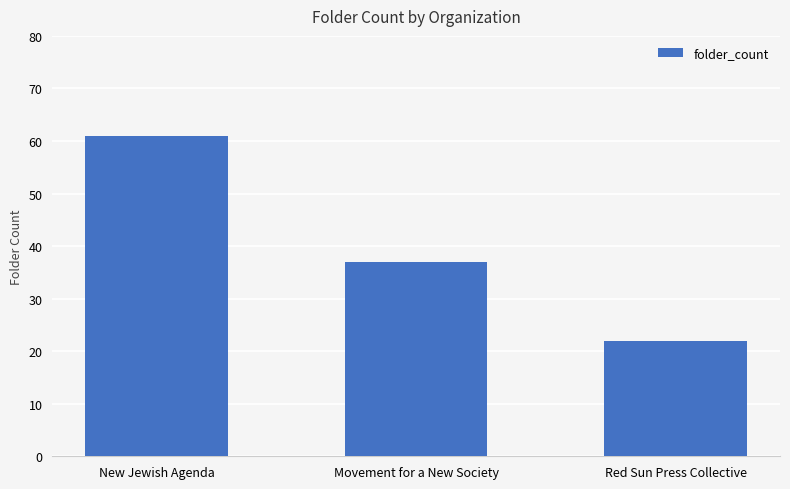

What is the difference between the maximum and minimum values?

39